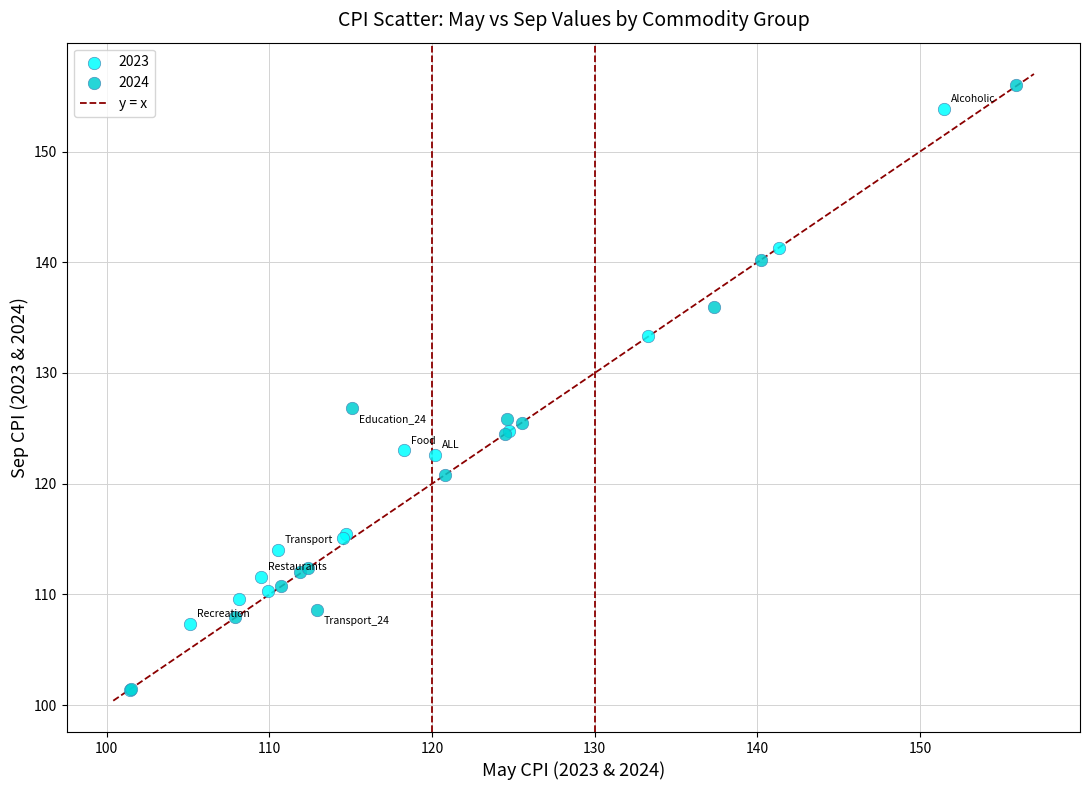

Which series has the largest Y range (max minus min)?

2024